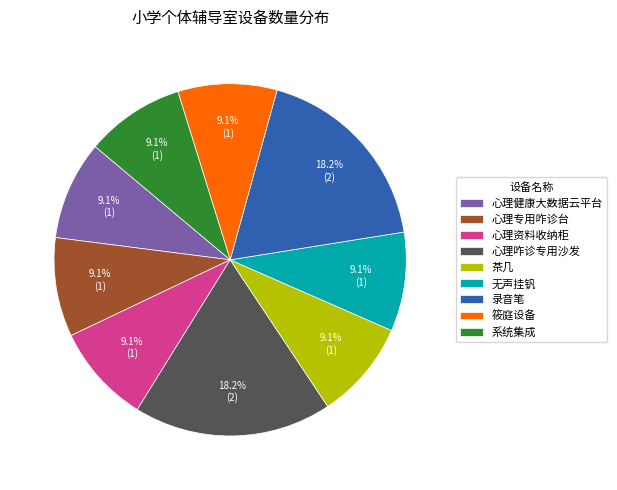

Does any single category account for the majority?

No